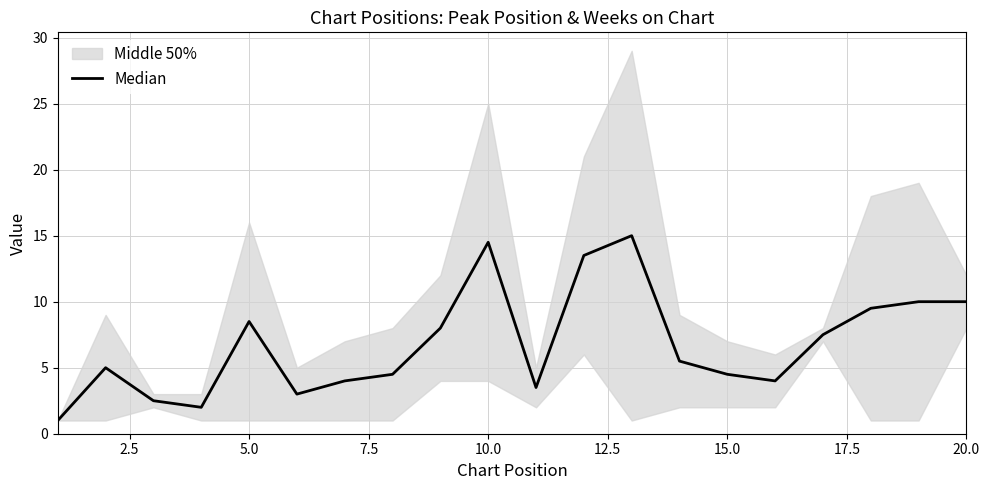

What is the difference between the maximum and minimum values?

14.0